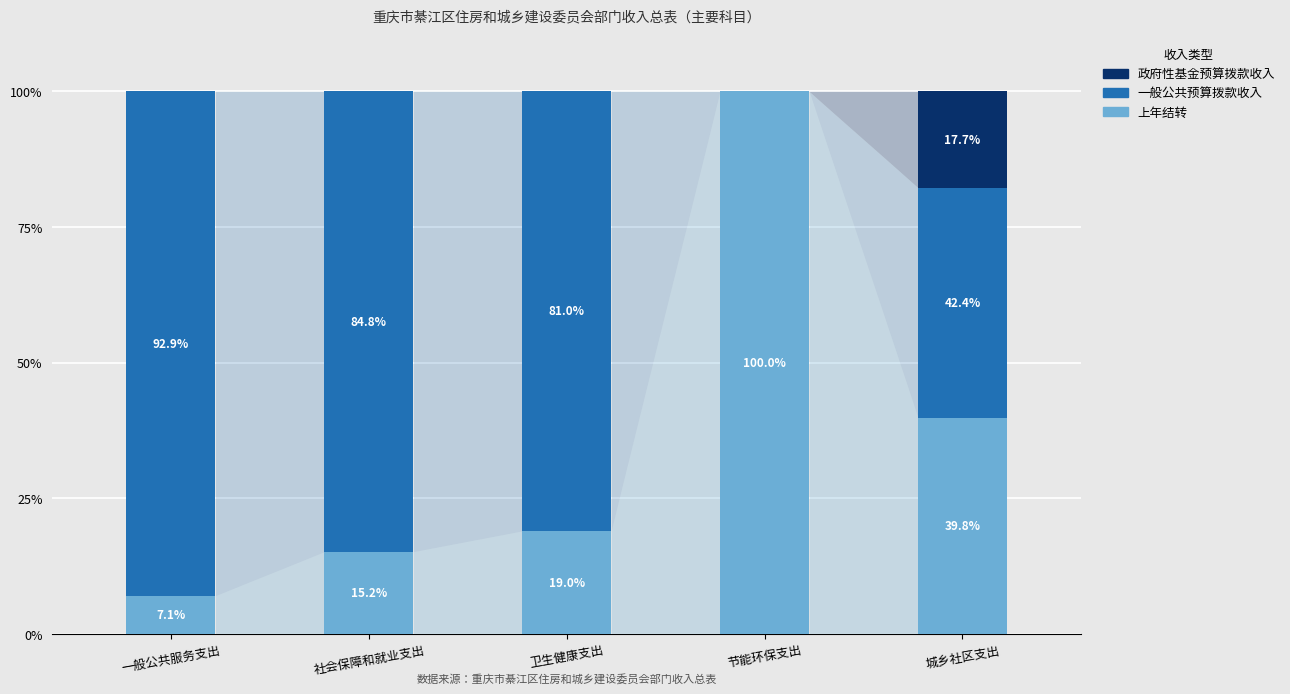

How many data points does each series have?

5